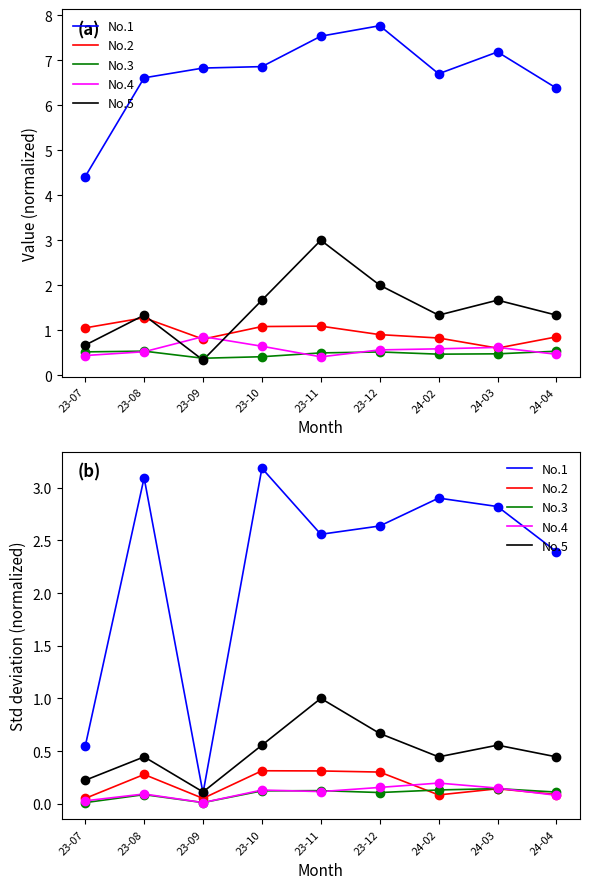

What is the label of the 2nd point from the right?

24-03